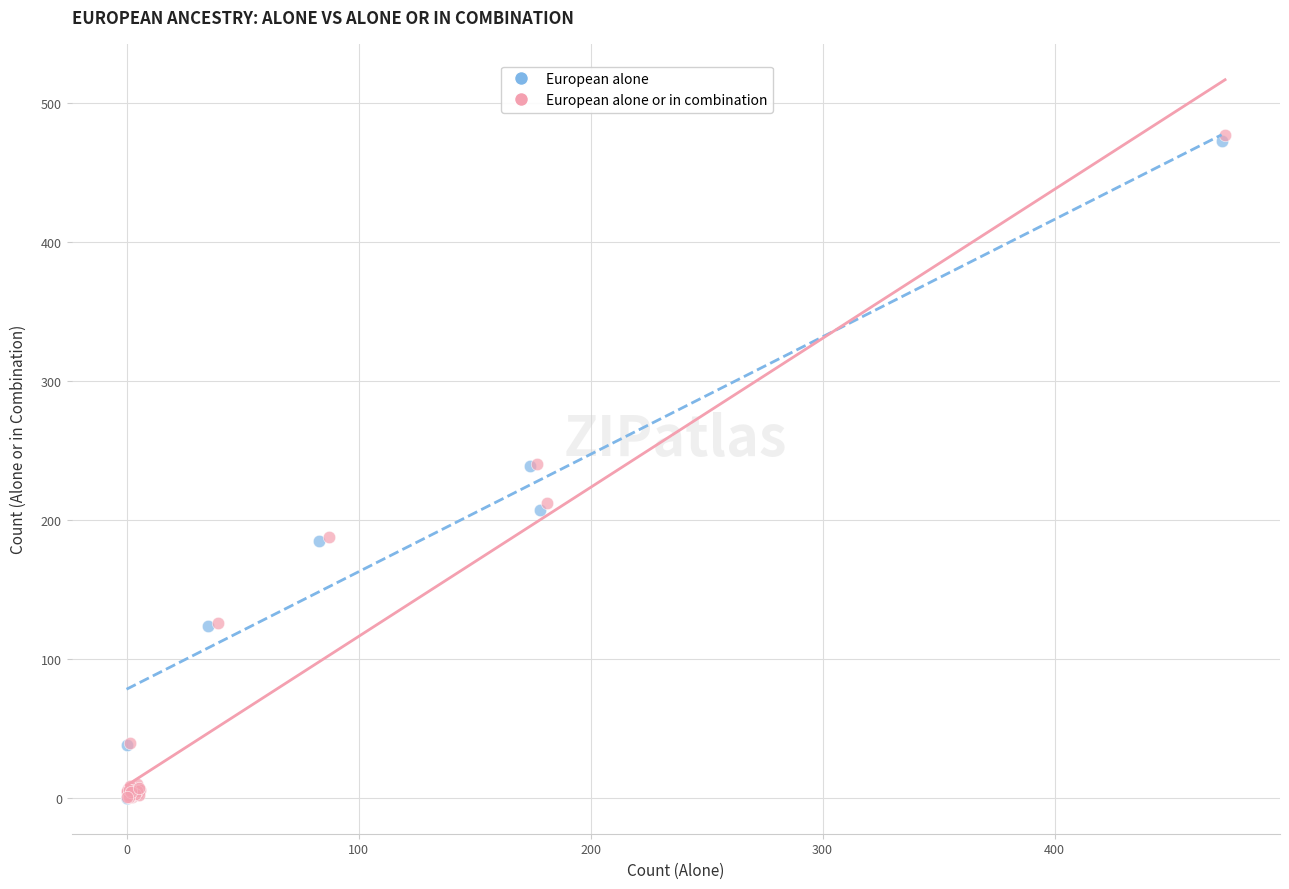

Which series has the widest spread of Y values?

European alone or in combination